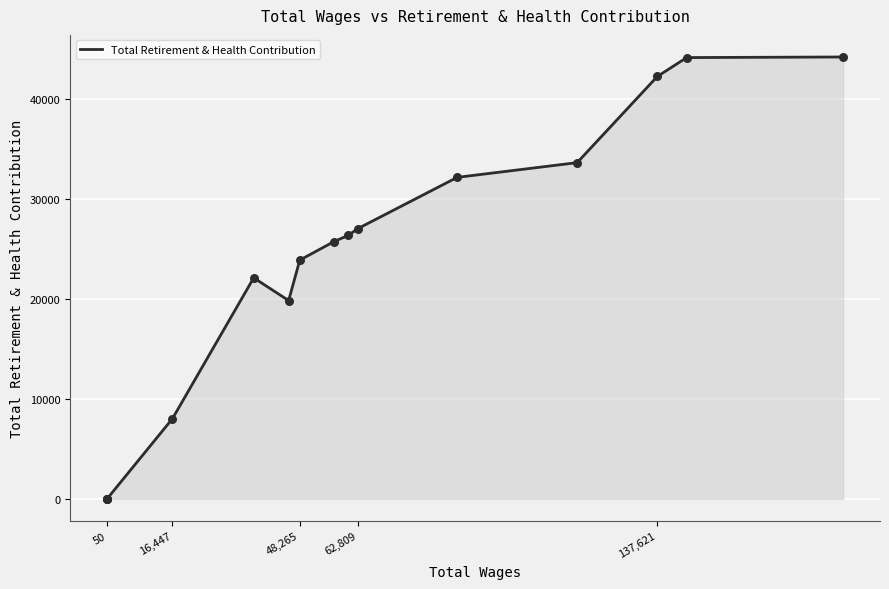

What is the greatest value displayed?

44163